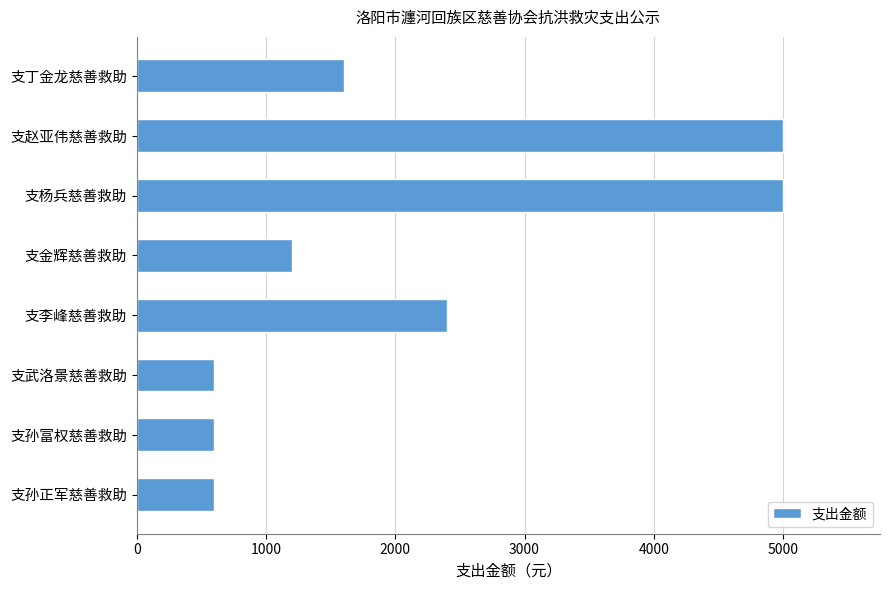

What is the ratio of the value at 支孙正军慈善救助 to the value at 支武洛景慈善救助?

1.0